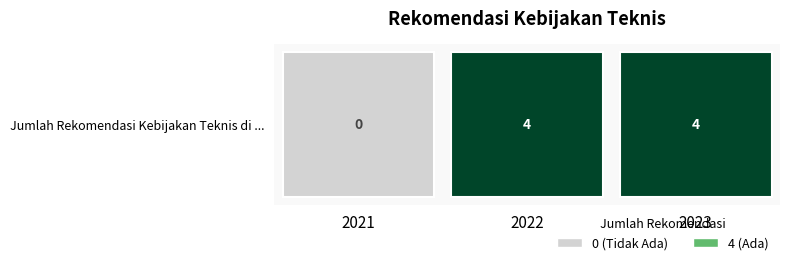

What is the change in value from 2021 to 2023?

+4